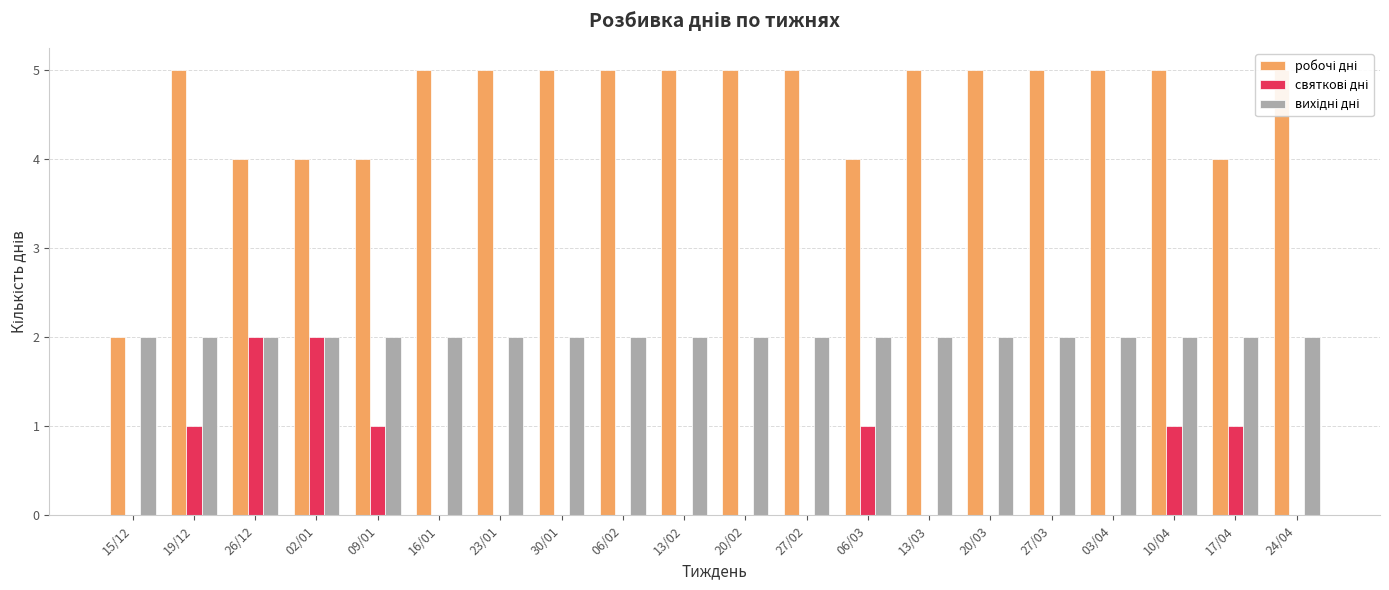

Reading right to left, transcribe all the data shown in this chart.

робочі дні: 5	4	5	5	5	5	5	4	5	5	5	5	5	5	5	4	4	4	5	2
святкові дні: 0	1	1	0	0	0	0	1	0	0	0	0	0	0	0	1	2	2	1	0
вихідні дні: 2	2	2	2	2	2	2	2	2	2	2	2	2	2	2	2	2	2	2	2